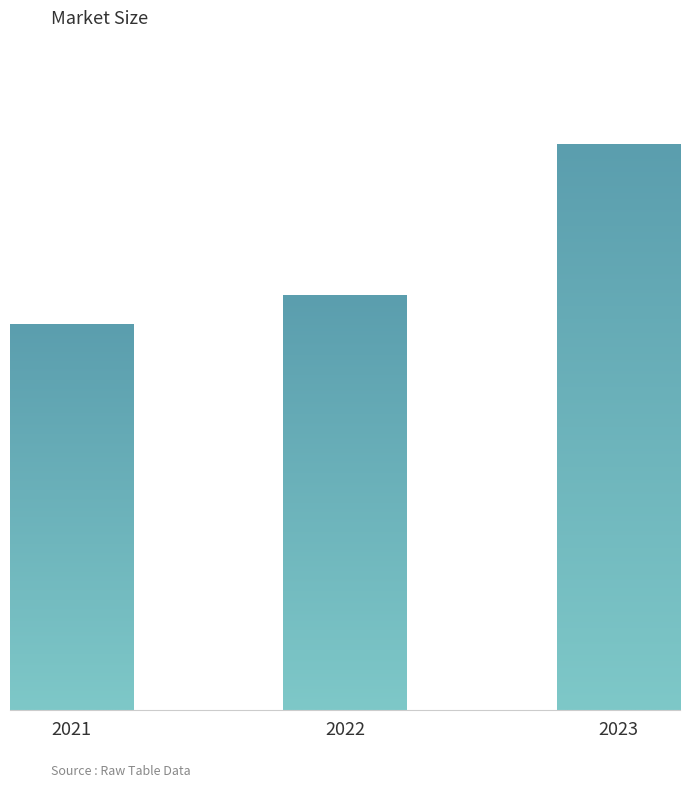

Reading right to left, list all the values displayed in this chart.

2023=100.0	2022=73.3	2021=68.2